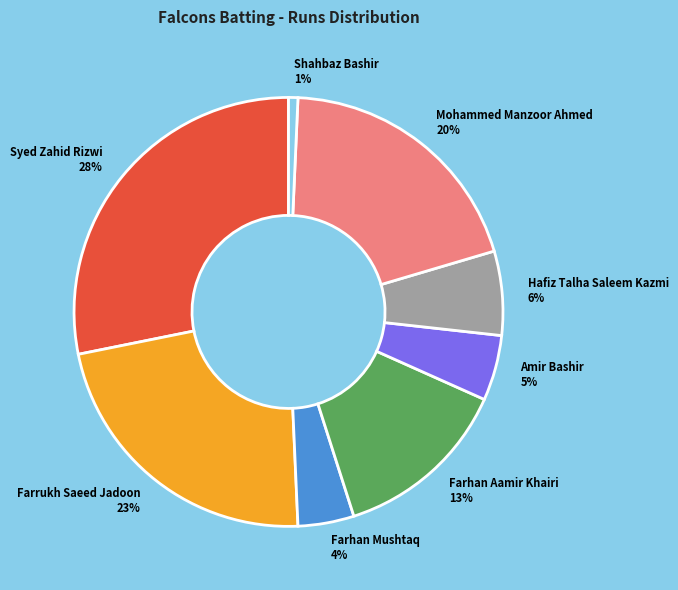

True or false: Hafiz Talha Saleem Kazmi 6% accounts for 1% of the total.

False